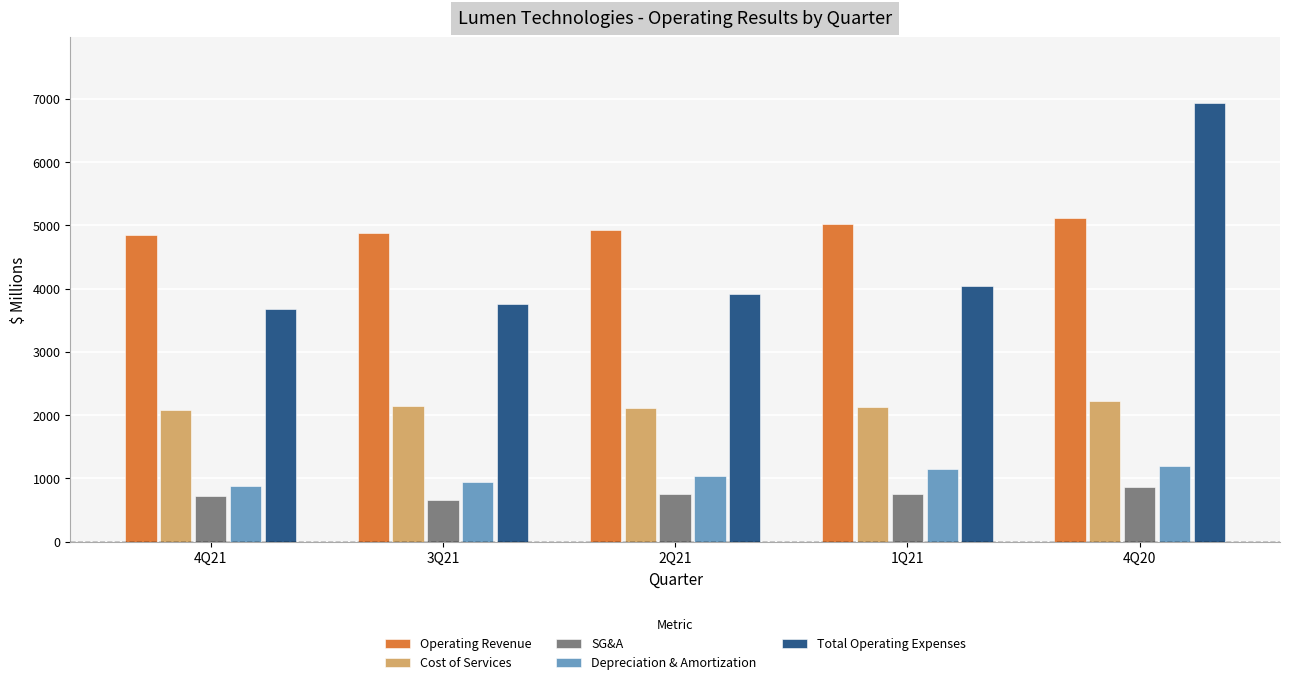

What are all the series names shown in the legend?

Operating Revenue, Cost of Services, SG&A, Depreciation & Amortization, Total Operating Expenses